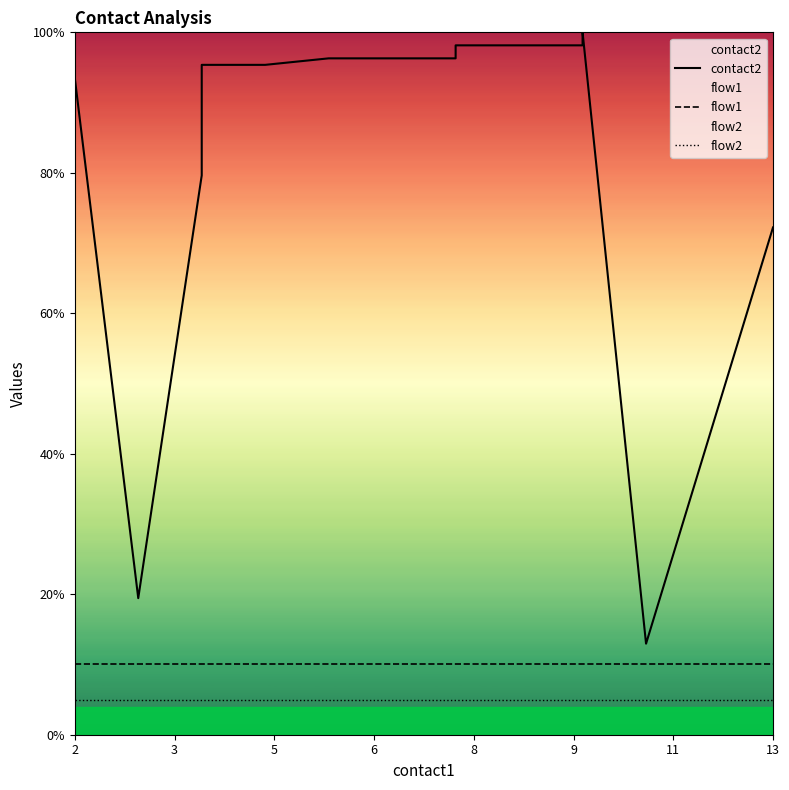

What is the label of the 12th point from the right?

6